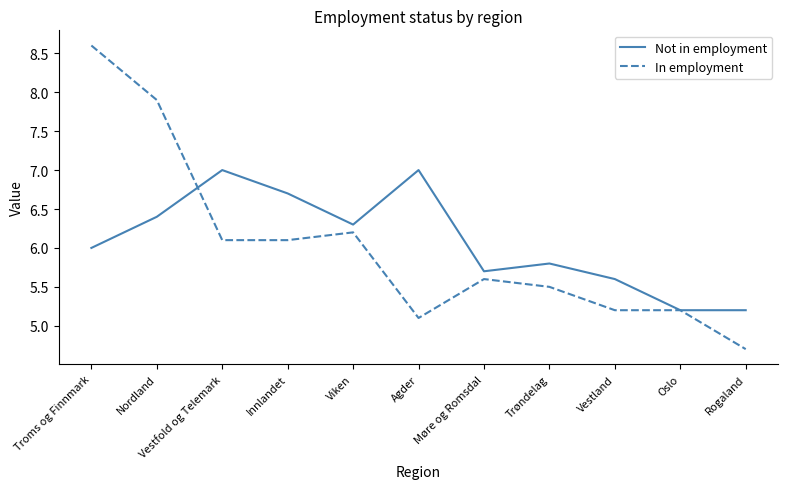

True or false: In employment and Not in employment intersect in this chart.

True